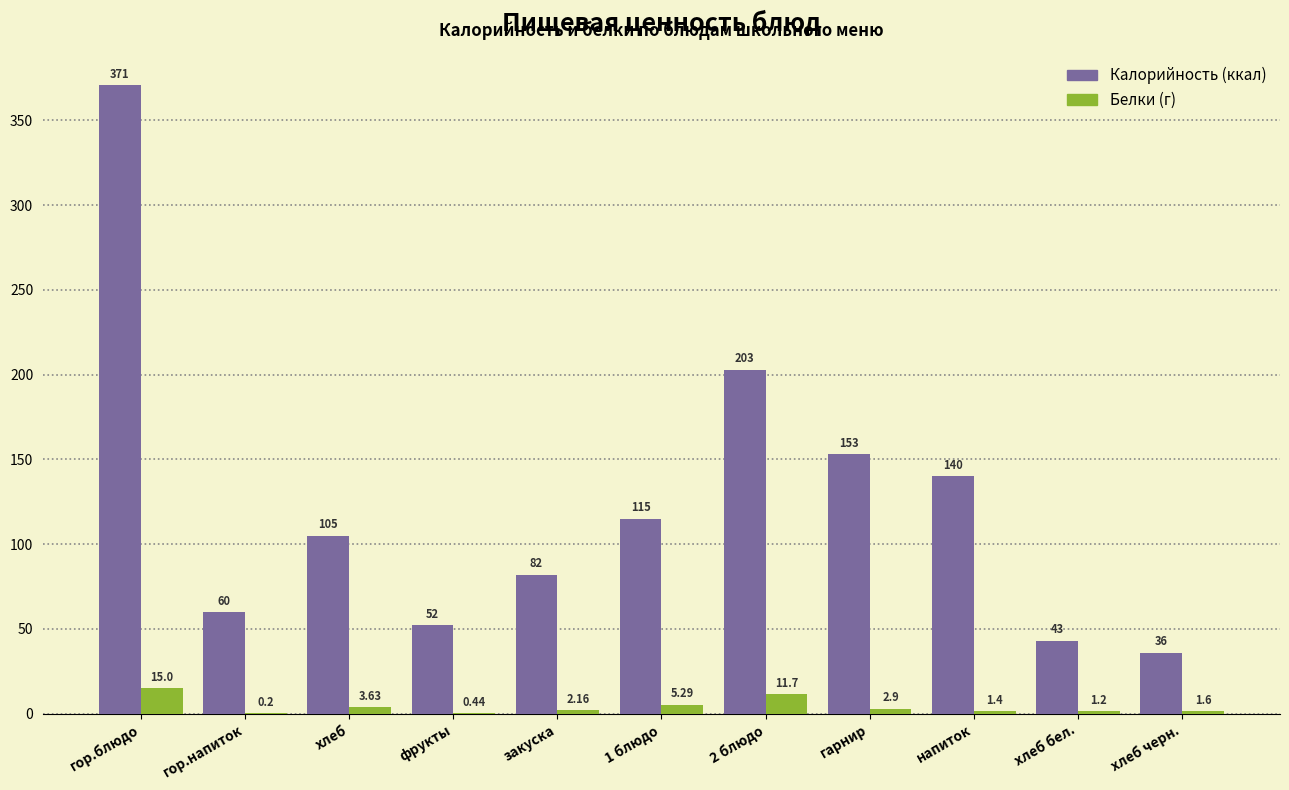

Which label corresponds to the largest value in the chart?

гор.блюдо